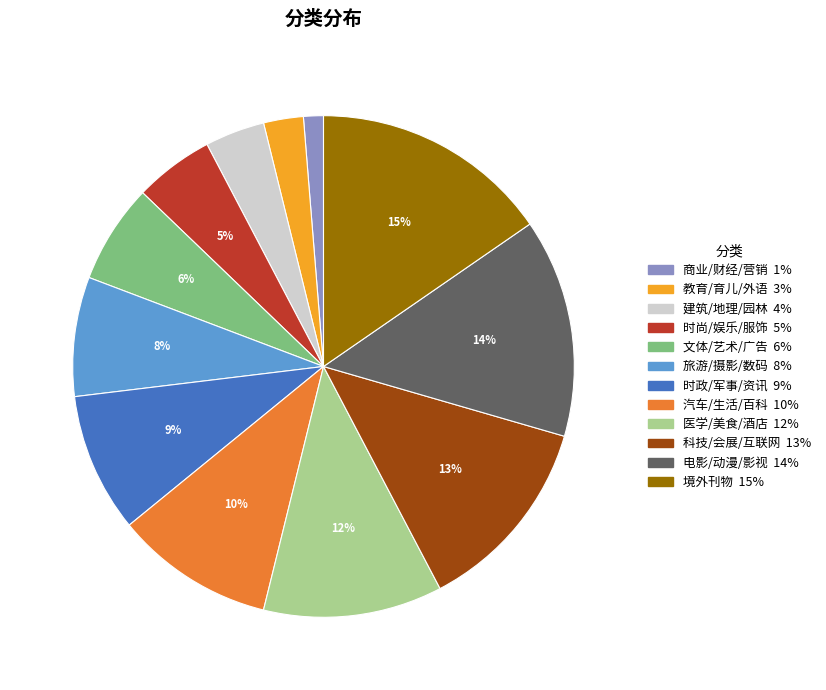

Is there a majority slice in this chart?

No